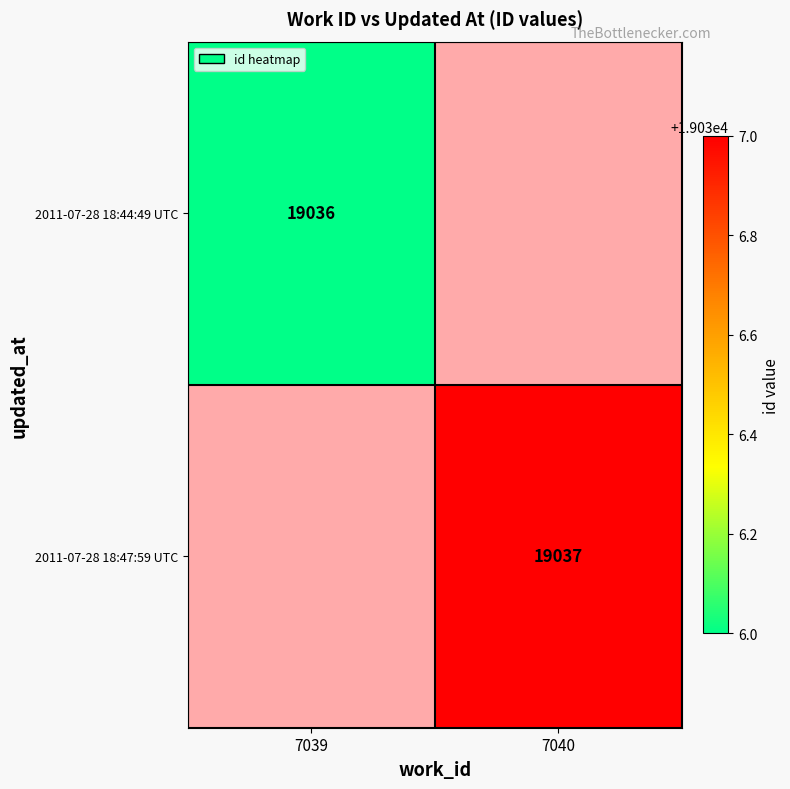

The value of 2011-07-28 18:44:49 UTC at 7039 is 29762. True or false?

False